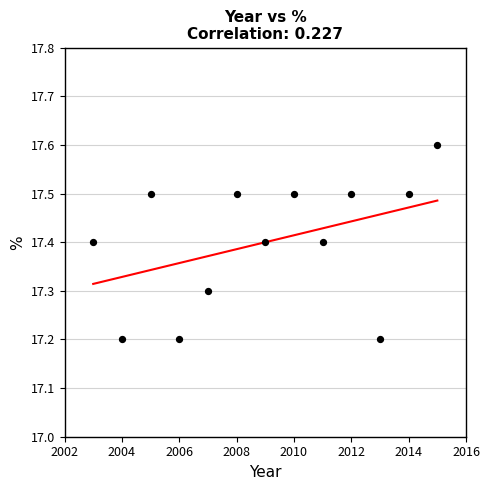

What is the range of X values (max minus min)?

12.0